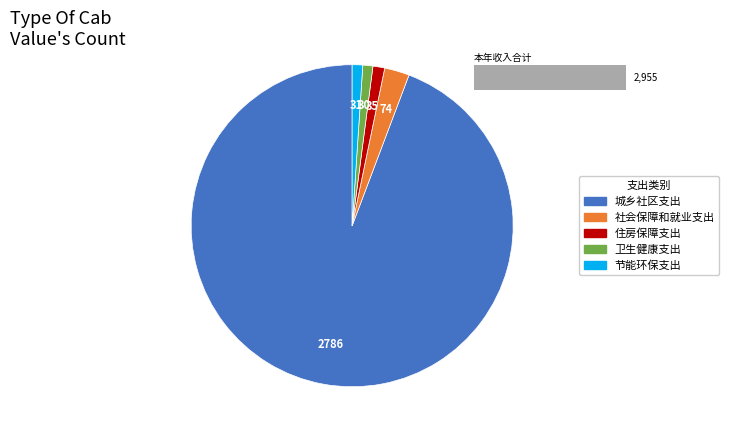

To the nearest percent, what is the difference between the largest and smallest slice percentages?

93%